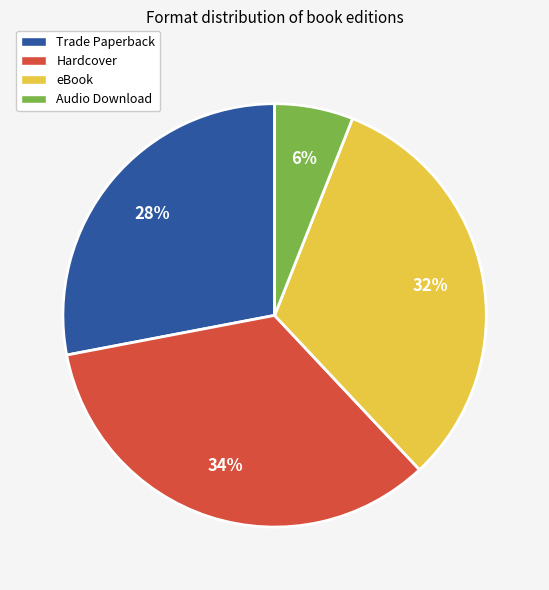

To the nearest percent, what is the average slice percentage?

25%